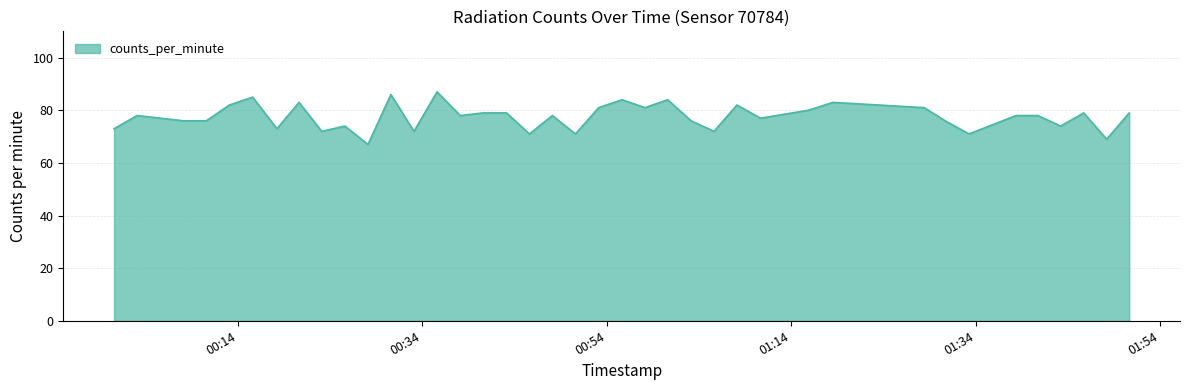

Reading left to right, list all the values displayed in this chart.

73	78	77	76	76	82	85	73	83	72	74	67	86	72	87	78	79	79	71	78	71	81	84	81	84	76	72	82	77	80	83	81	76	71	78	78	74	79	69	79